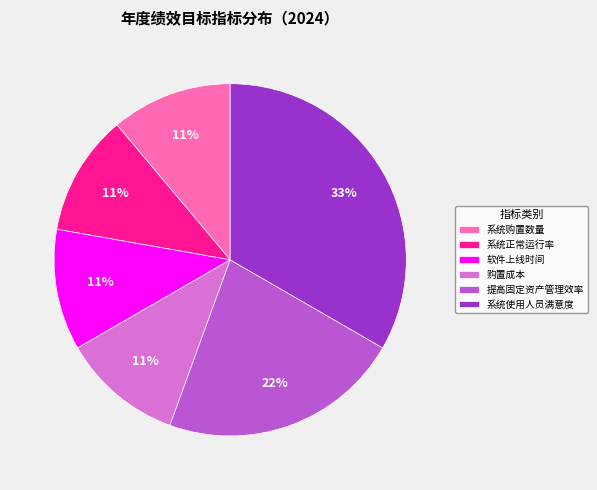

To the nearest percent, what portion does 购置成本 represent?

11%